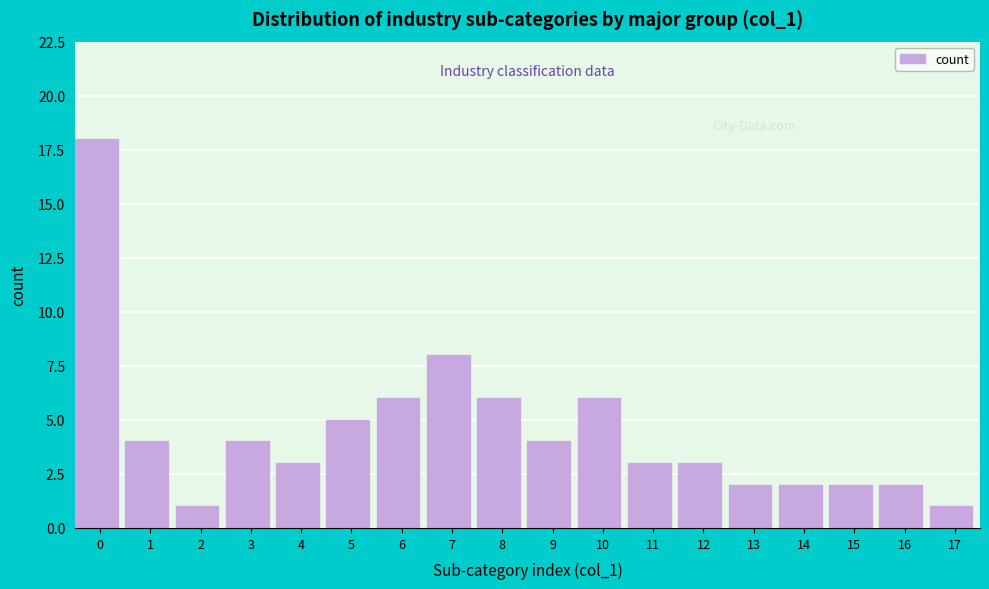

Reading right to left, what are all the values shown in this chart?

17=1	16=2	15=2	14=2	13=2	12=3	11=3	10=6	9=4	8=6	7=8	6=6	5=5	4=3	3=4	2=1	1=4	0=18